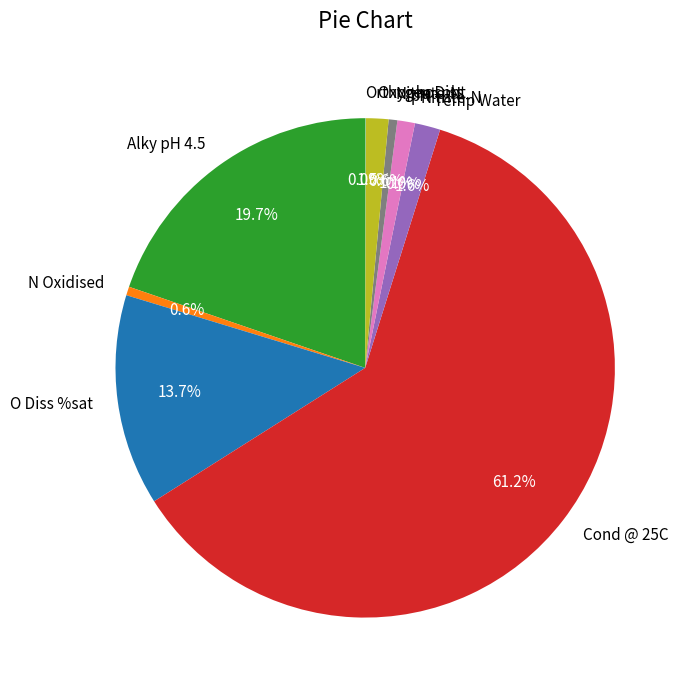

What is the largest slice in the pie chart?

Cond @ 25C